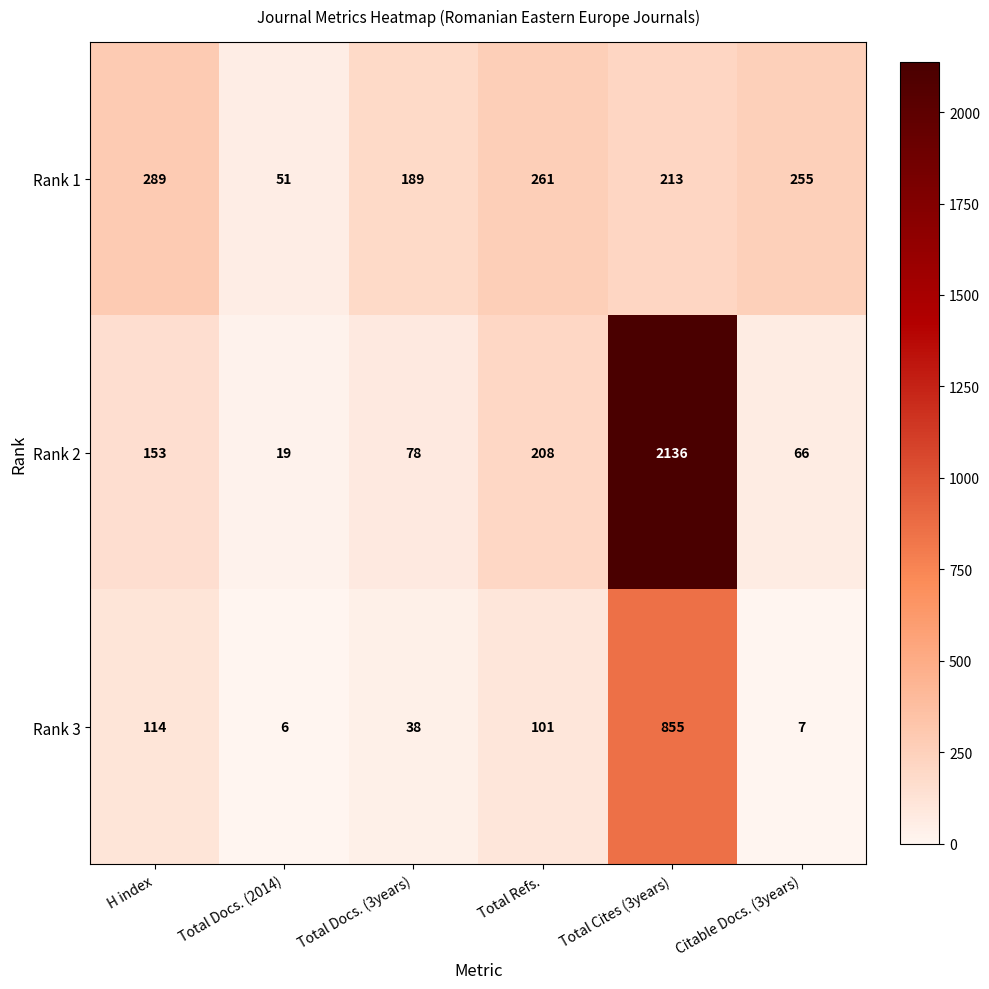

Rank the series at Total Cites (3years) from highest to lowest value.

Rank 2, Rank 3, Rank 1